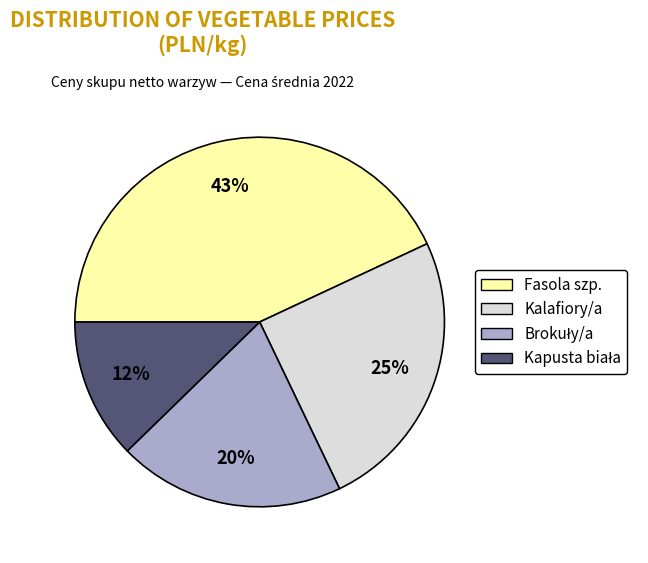

How many segments does this pie chart have?

4